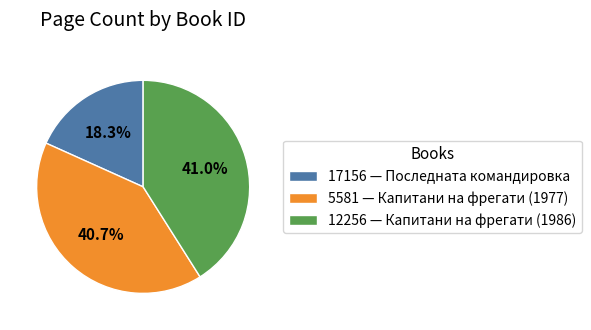

How much of the chart is everything except 12256 — Капитани на фрегати (1986)?

59.0%